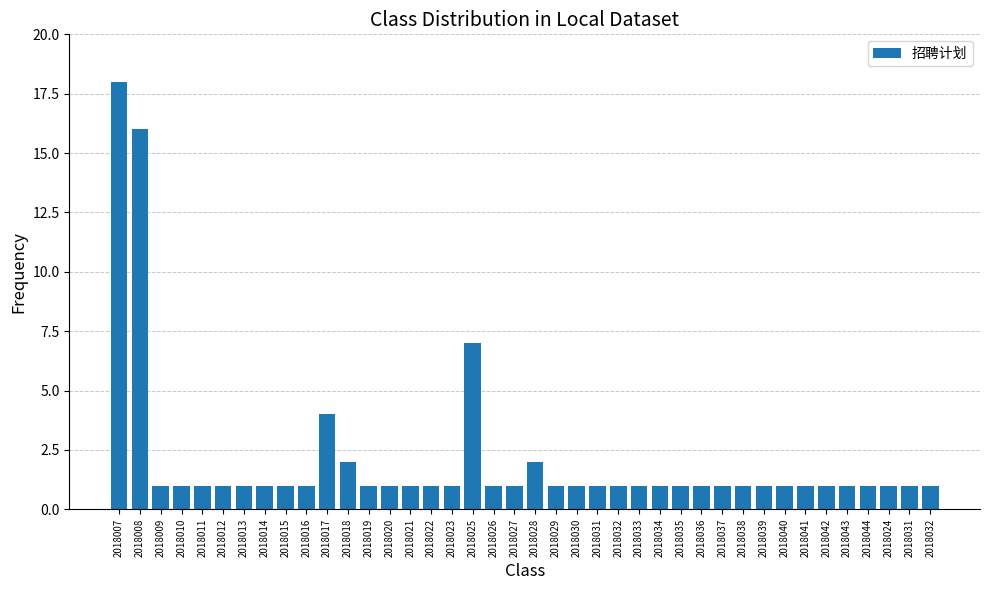

Is it true that the value at 2018041 is 1?

True